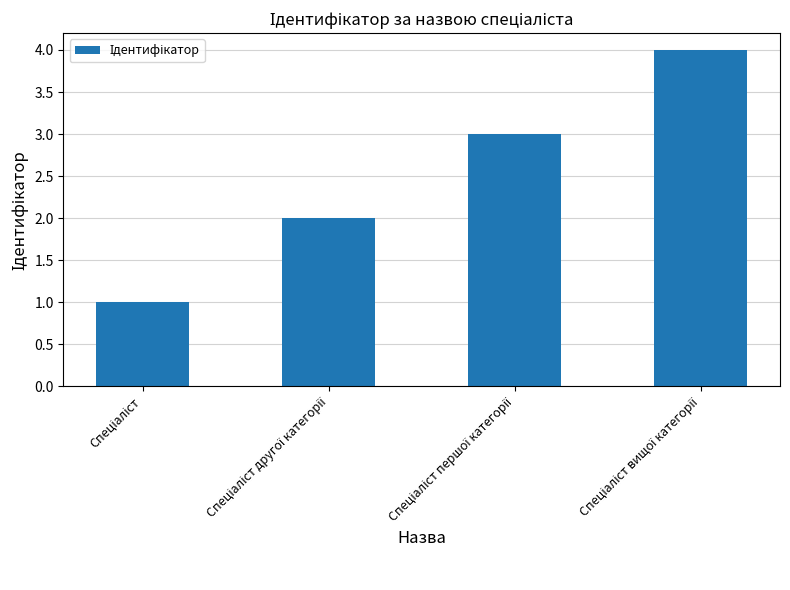

What is the maximum value shown in the chart?

4